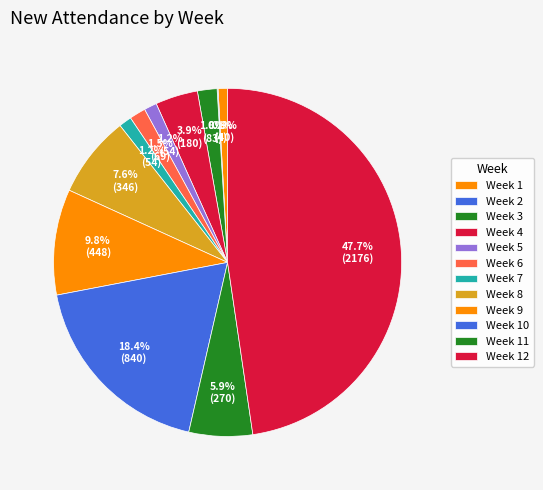

Is there a majority slice in this chart?

No